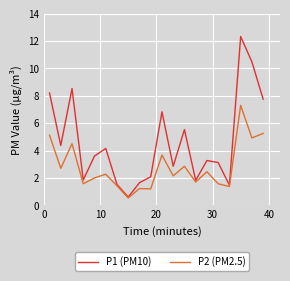

What is the difference between the maximum and minimum values in the P1 (PM10) series?

11.7